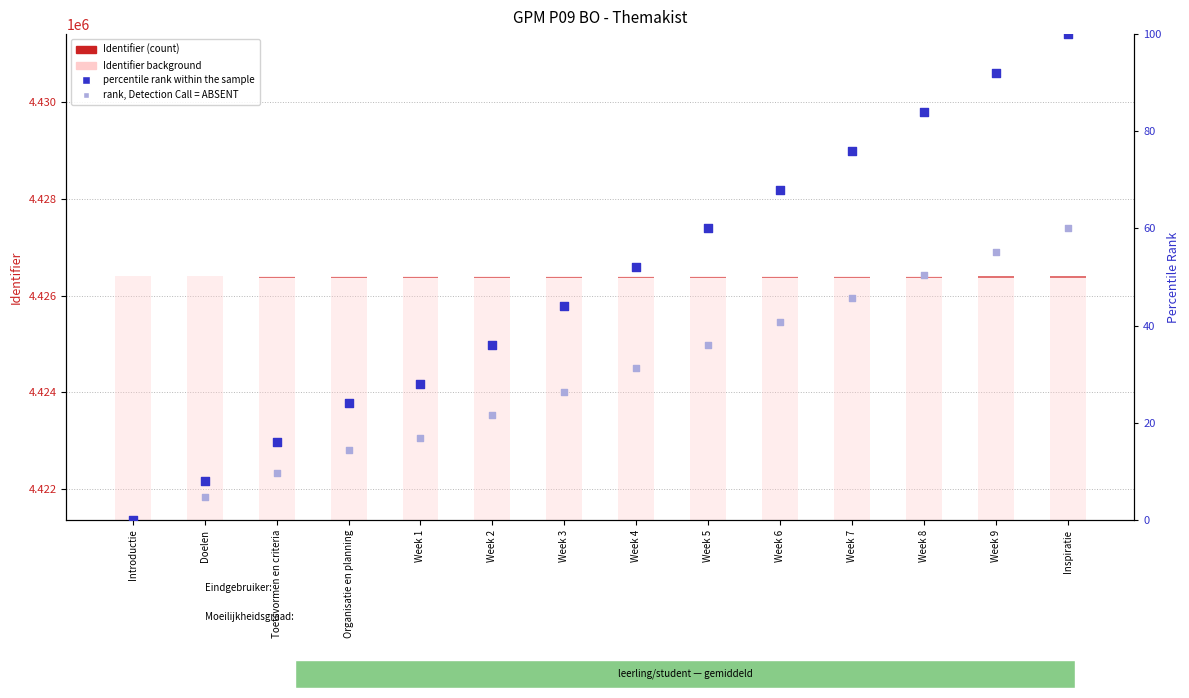

Which series reaches the minimum Y coordinate?

Identifier (count)